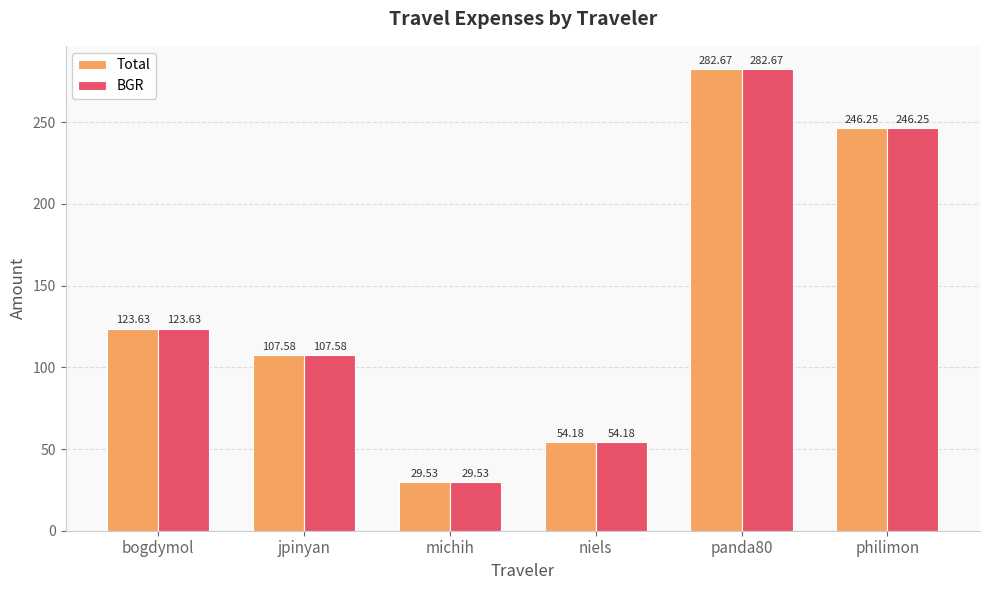

Are the bars grouped side by side (vs. stacked)?

Yes